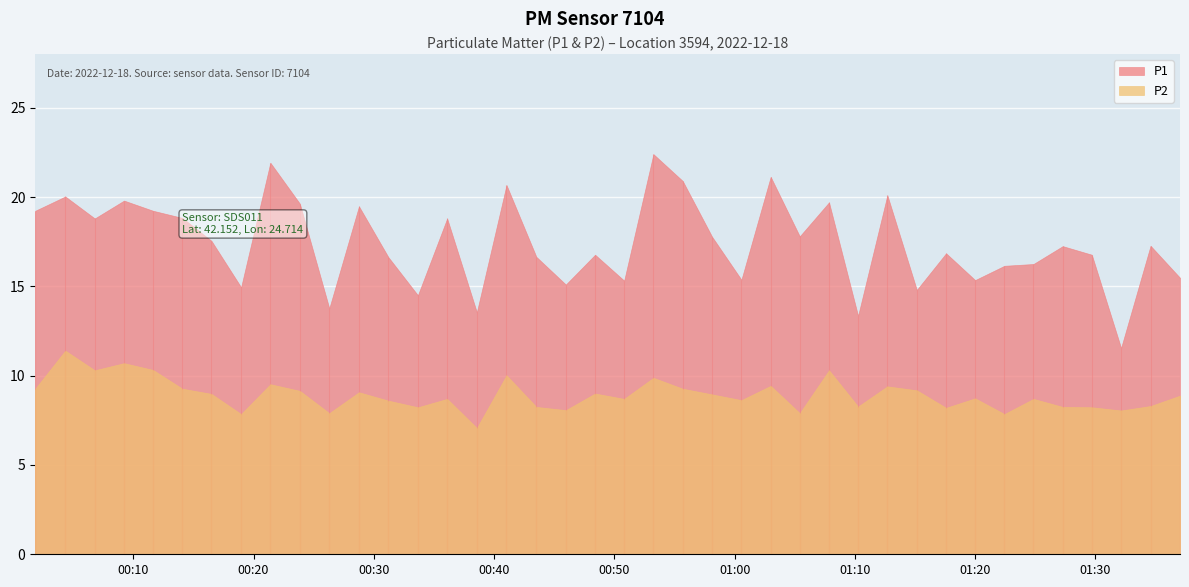

How many data points in P2 are above 8?

35